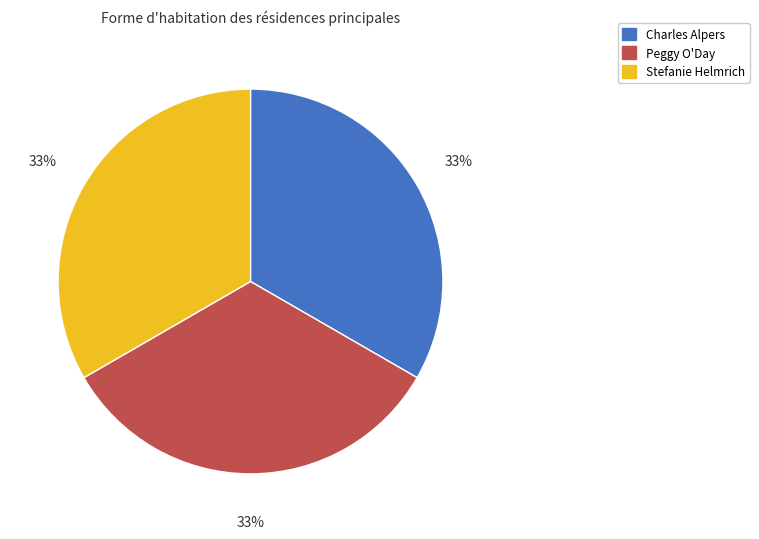

What percentage is the Peggy O'Day slice, to the nearest percent?

33%